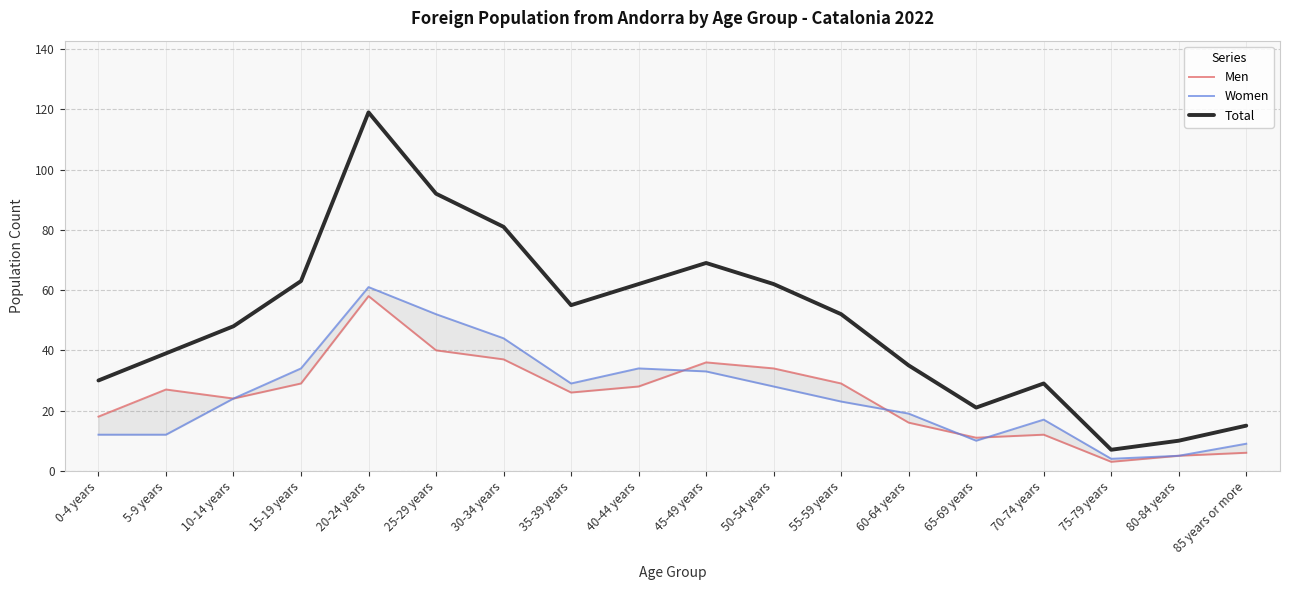

At which category is the sum across all series the highest?

20-24 years